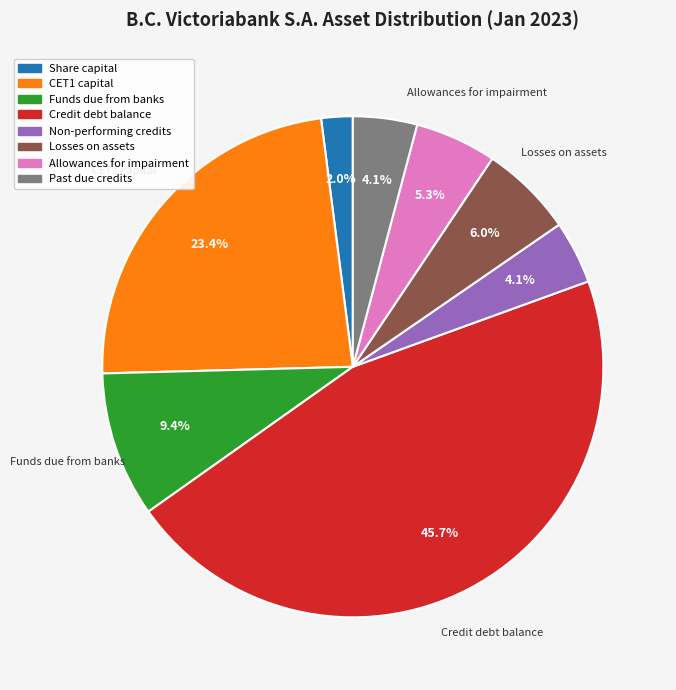

Between CET1 capital and Credit debt balance, which is larger?

Credit debt balance